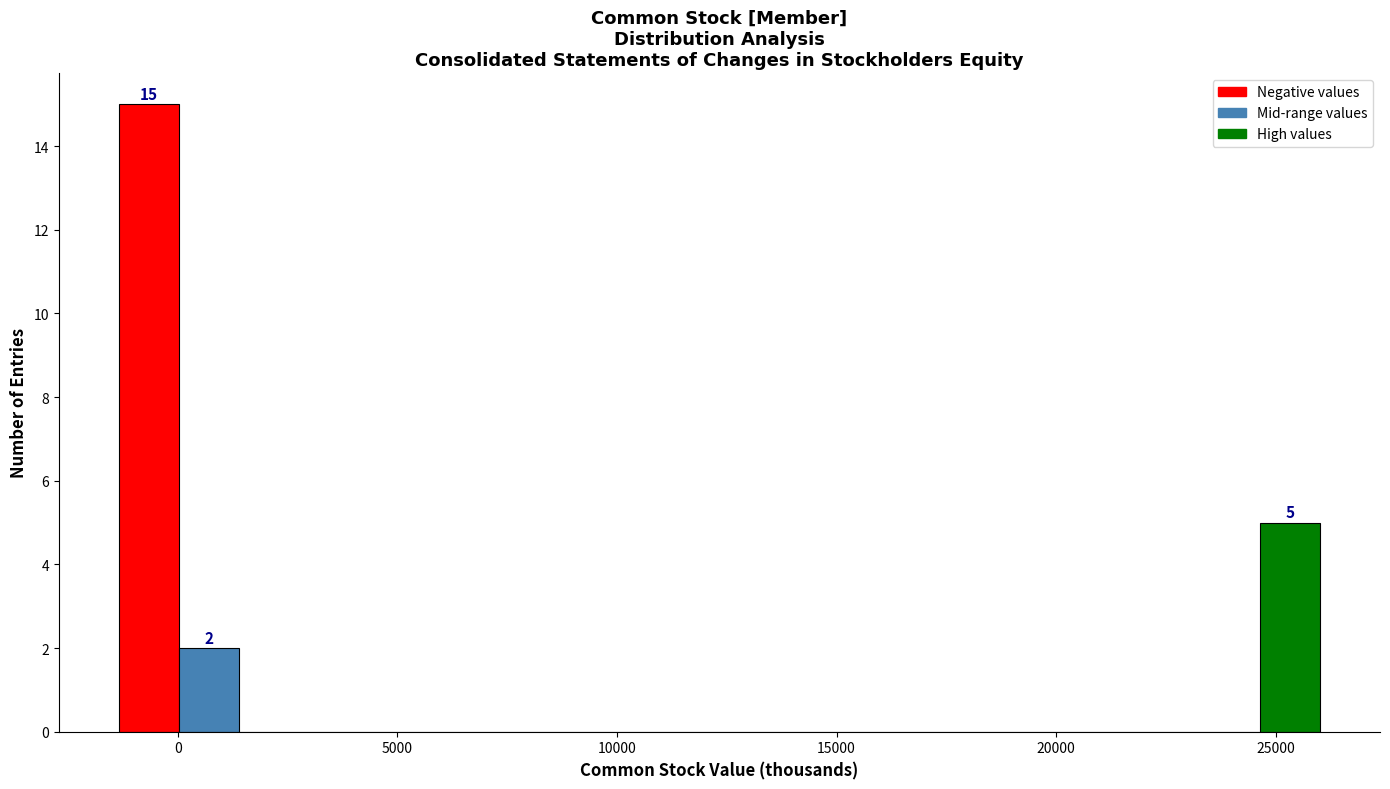

Around what value on the x-axis is the tallest bar? Give the approximate position of its centre, as read against the axis.

-500